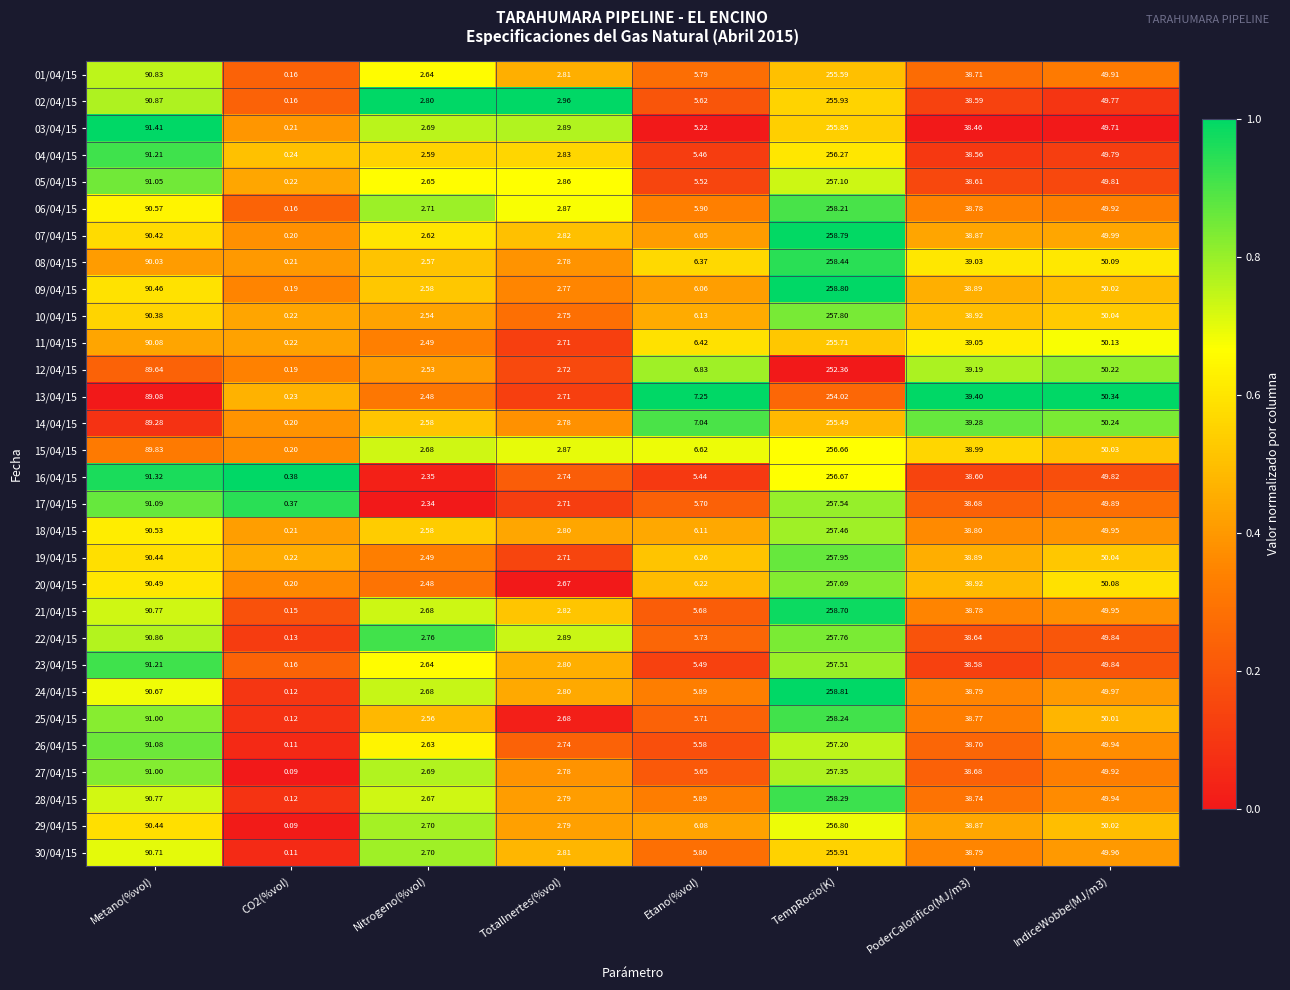

Which series changed the most between Nitrogeno(%vol) and TotalInertes(%vol)?

16/04/15